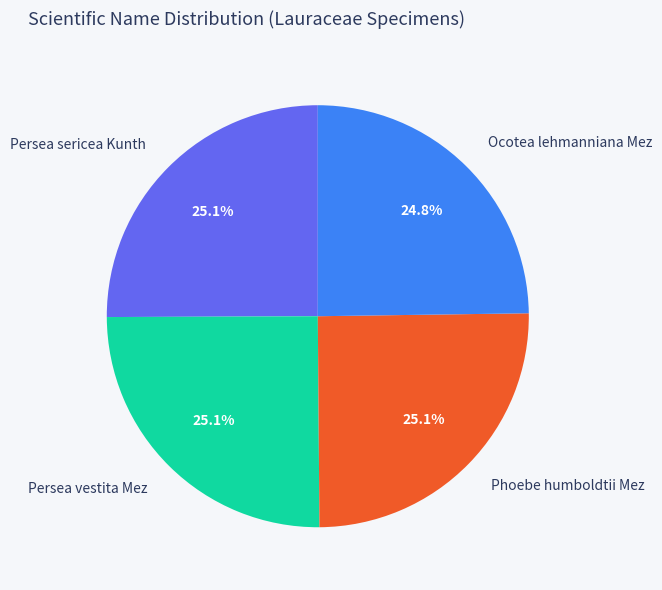

To the nearest percent, what is the average slice percentage?

25%